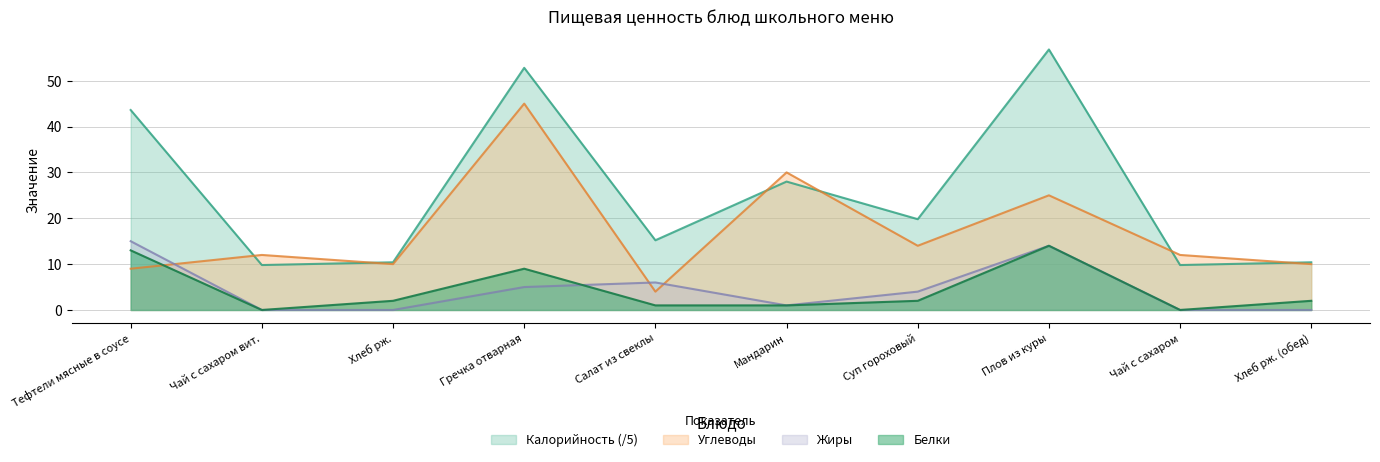

The value of Калорийность at Хлеб рж. is 10.4. True or false?

True